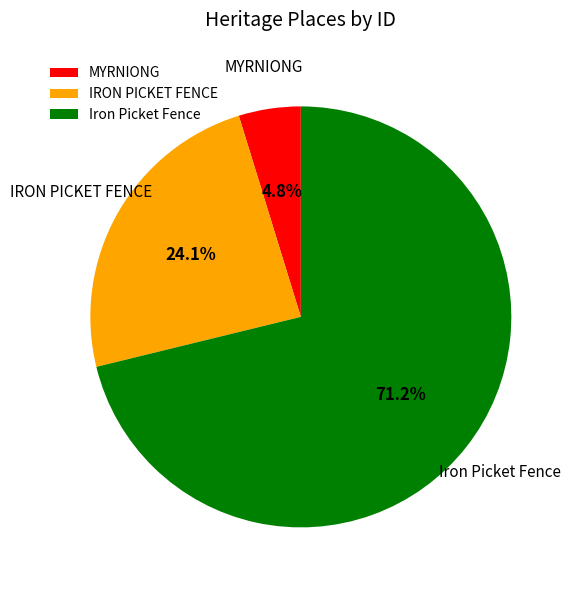

Which has a higher value, Iron Picket Fence or IRON PICKET FENCE?

Iron Picket Fence